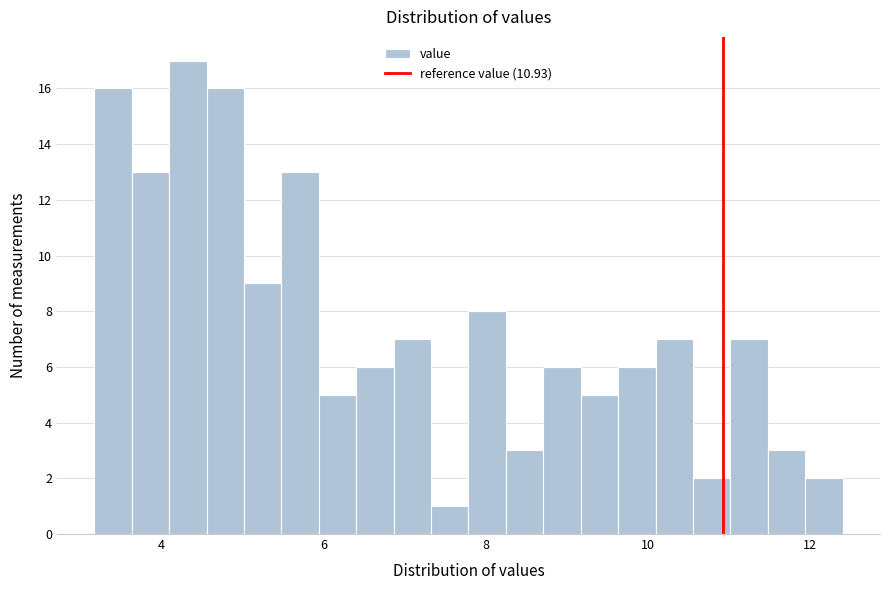

Read against the x-axis, roughly where is the centre of the tallest bar?

4.4